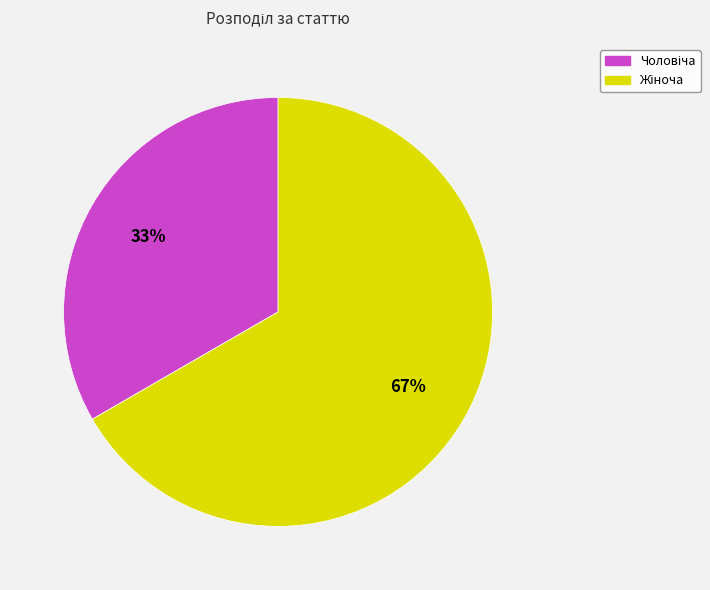

To the nearest percent, what is the average slice percentage?

50%